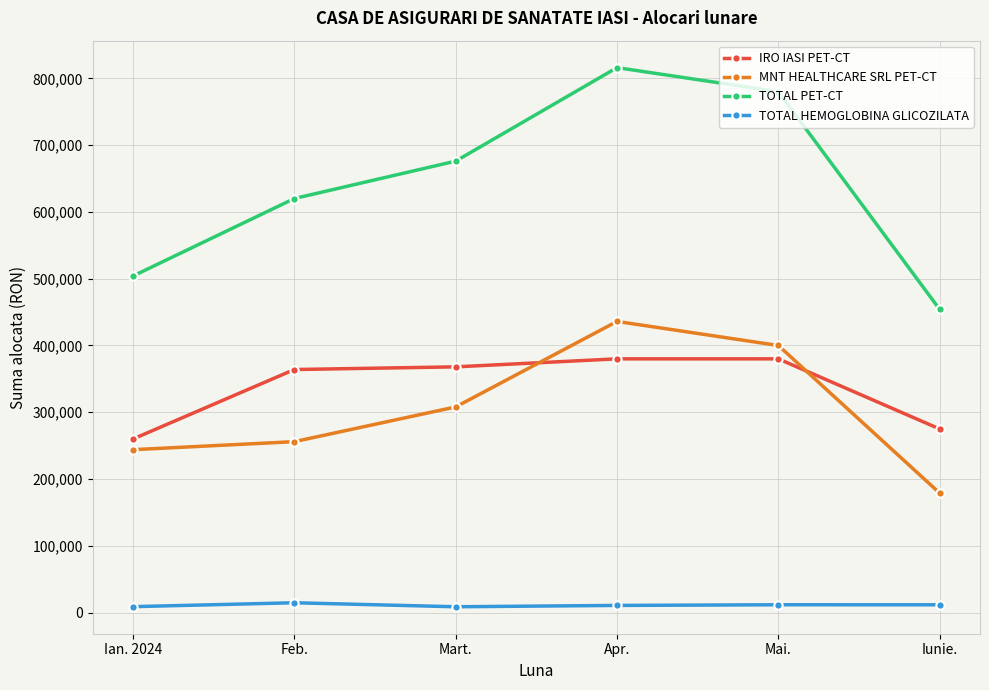

What is the label of the 6th point from the right?

Ian. 2024